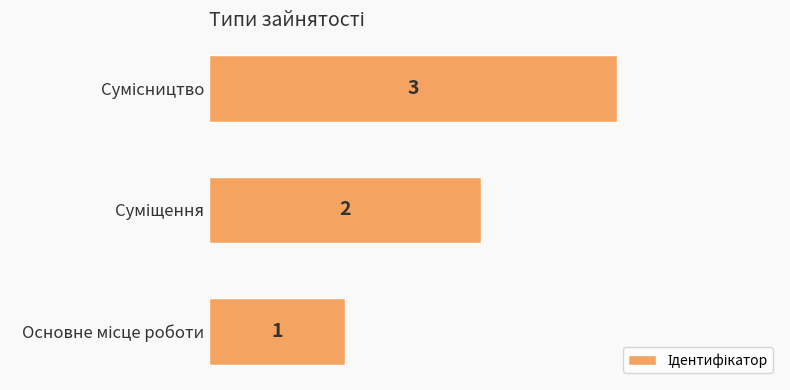

What is the maximum value shown in the chart?

3